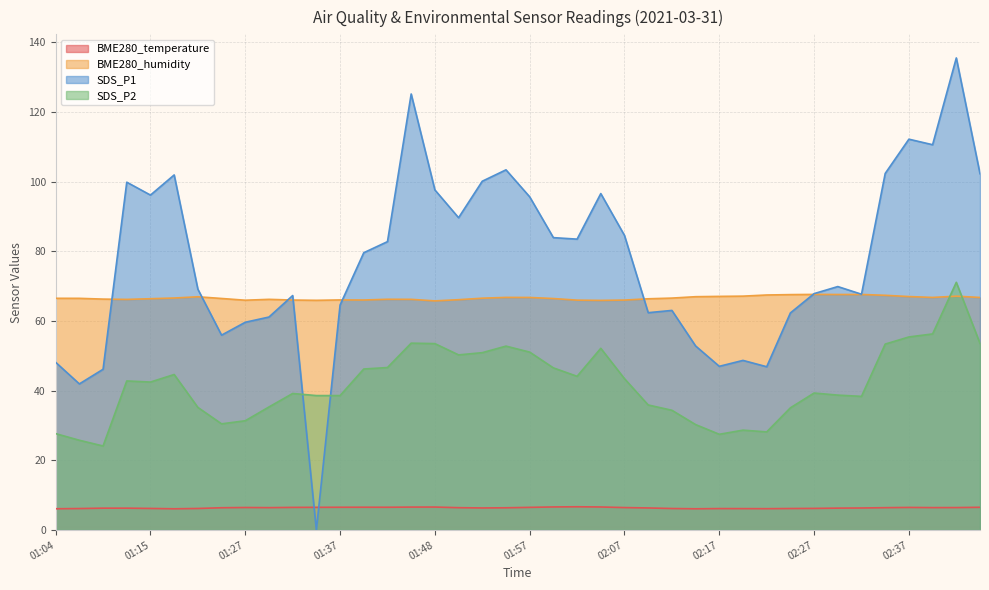

How many categories are shown in the chart?

40